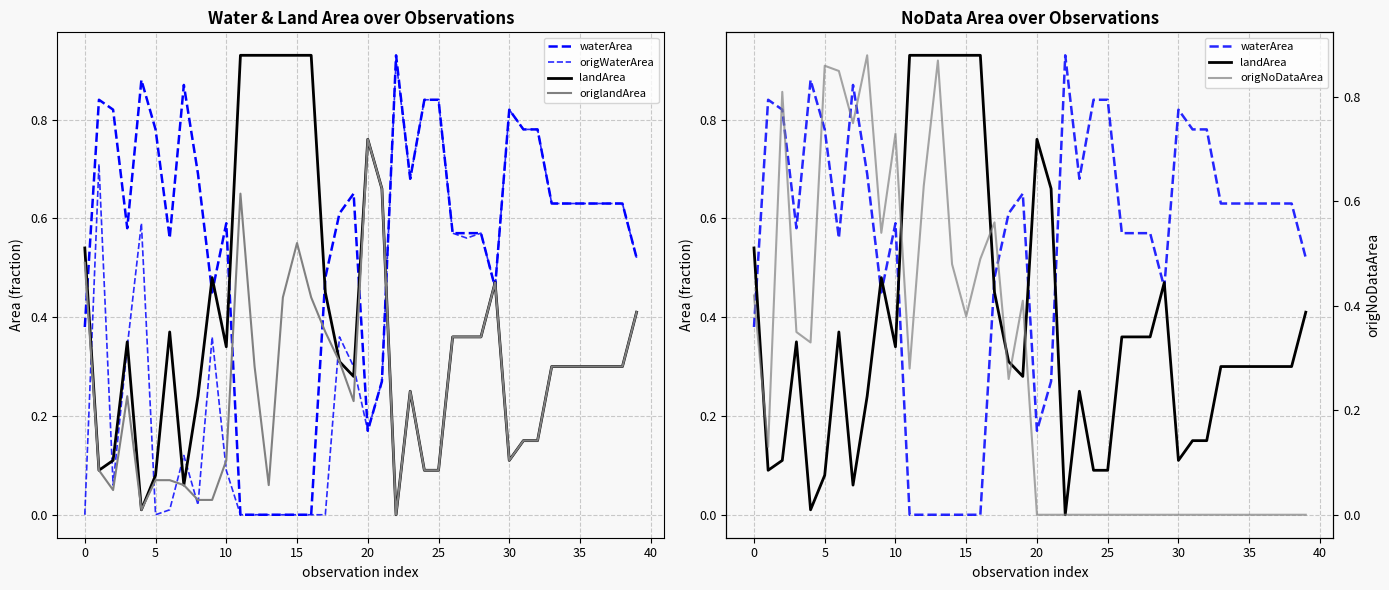

True or false: origNoDataArea and waterArea cross at least once.

True